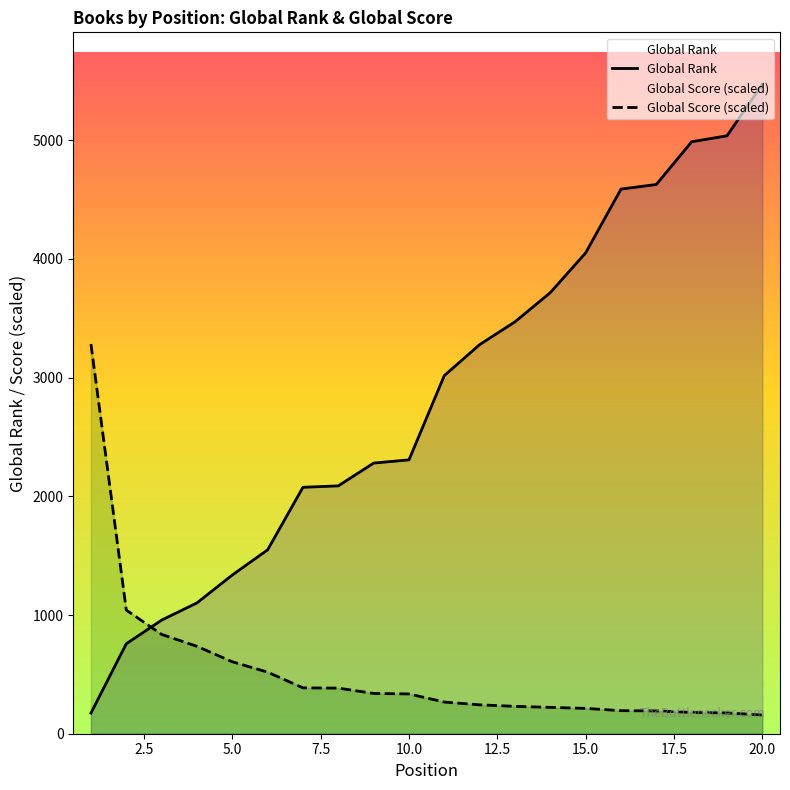

Is the value of Global Score at 17 greater than the value of Global Rank at 9?

No